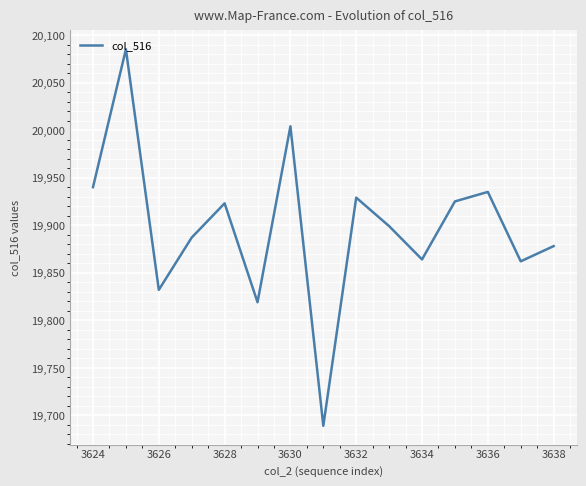

Reading right to left, what are all the values shown in this chart?

19878	19862	19935	19925	19864	19899	19929	19689	20004	19819	19923	19887	19832	20085	19940